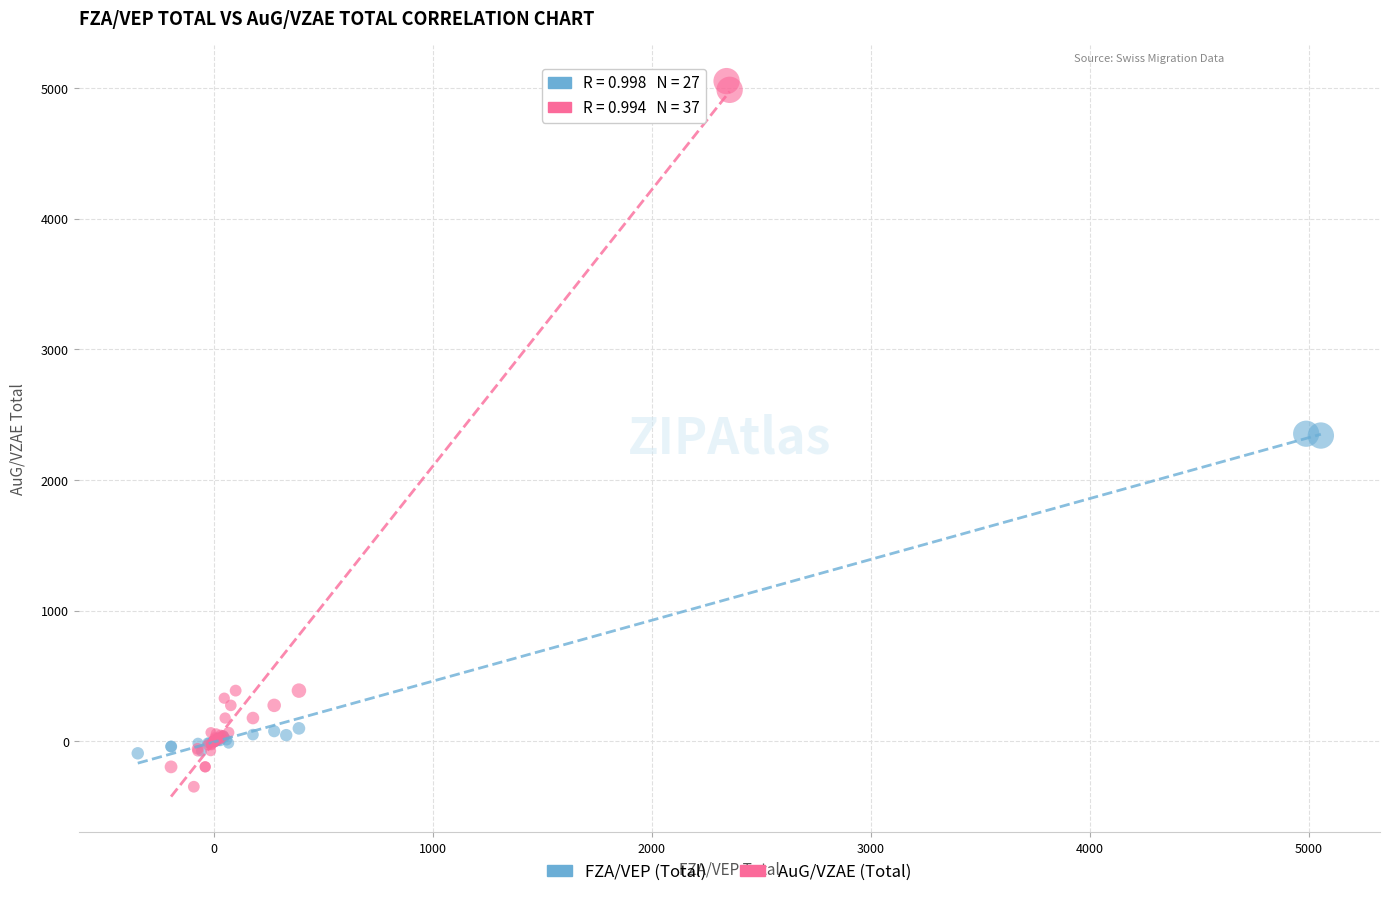

Which series contains the lowest Y value?

AuG/VZAE (Total)